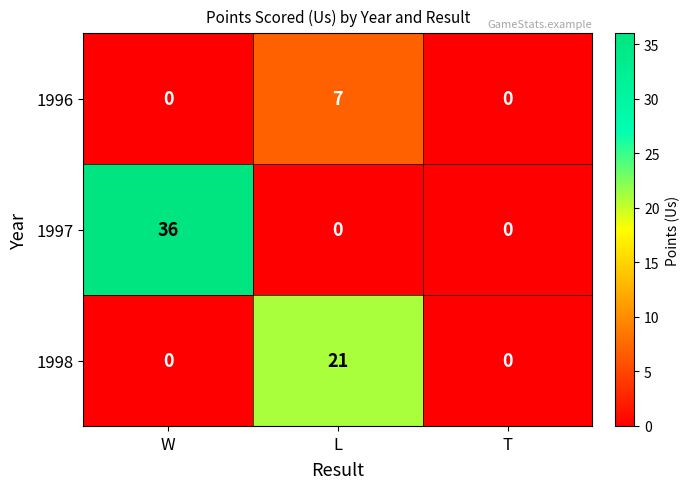

At L, list the series in order from smallest to largest.

1997, 1996, 1998